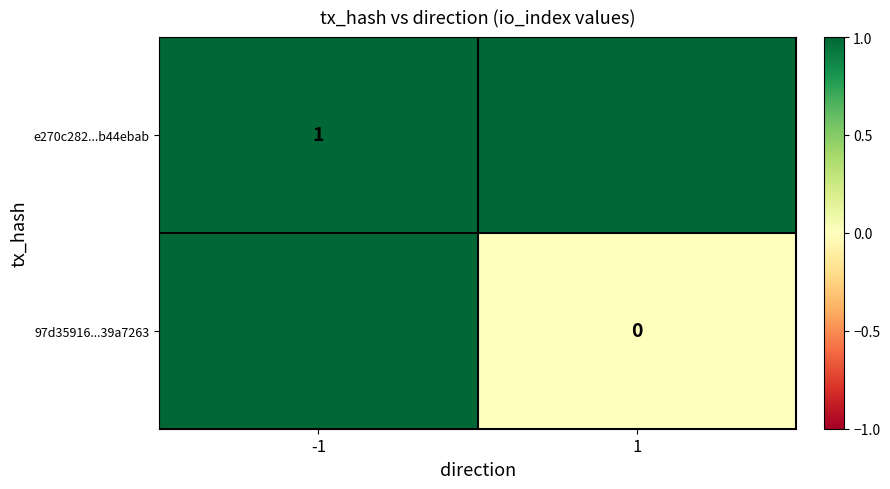

Which has a higher value, -1 or 1?

-1